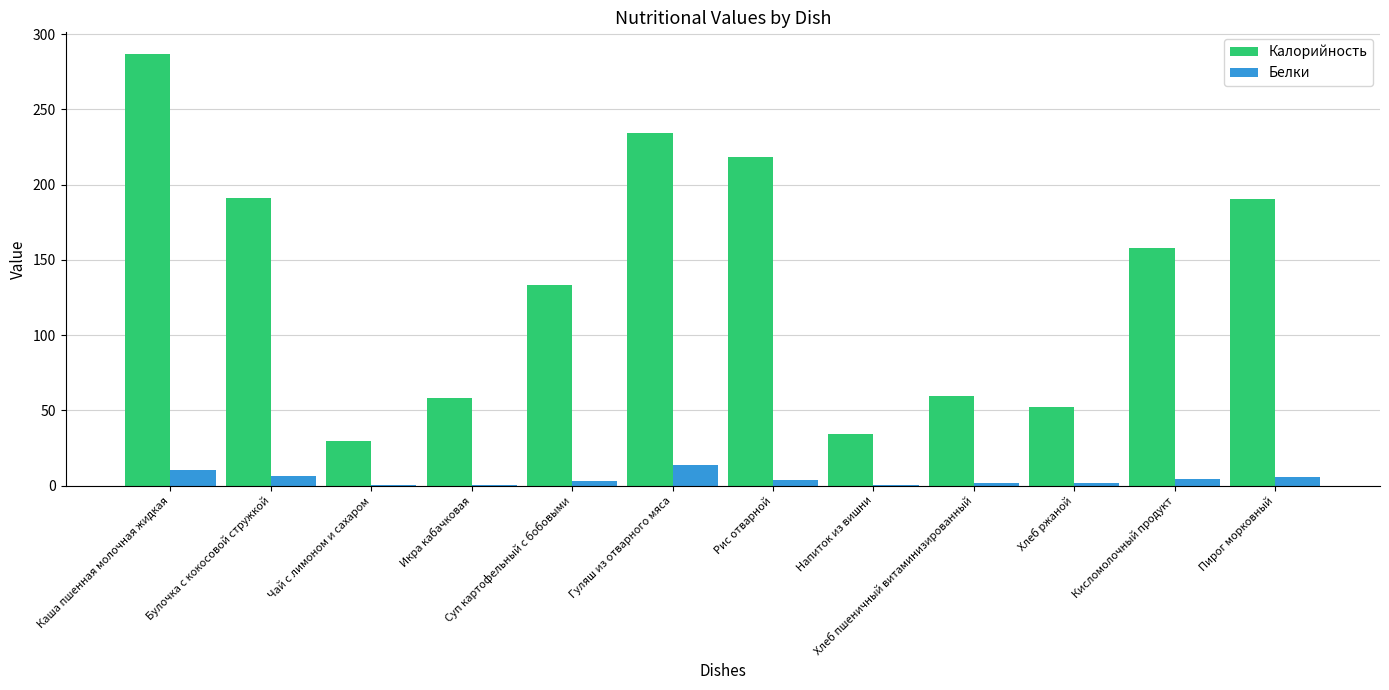

Is it true that Калорийность equals 34.3 at Напиток из вишни?

True